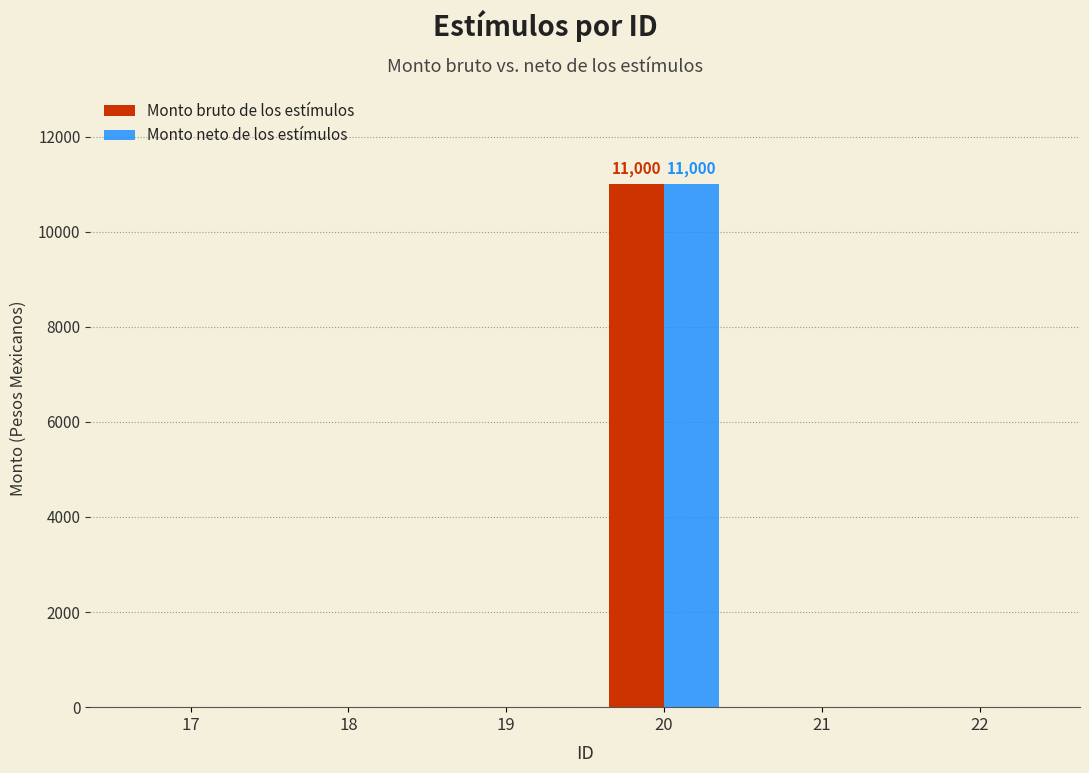

Reading left to right, what are all the values shown in this chart?

Monto bruto de los estímulos: 17=0	18=0	19=0	20=11000	21=0	22=0
Monto neto de los estímulos: 17=0	18=0	19=0	20=11000	21=0	22=0